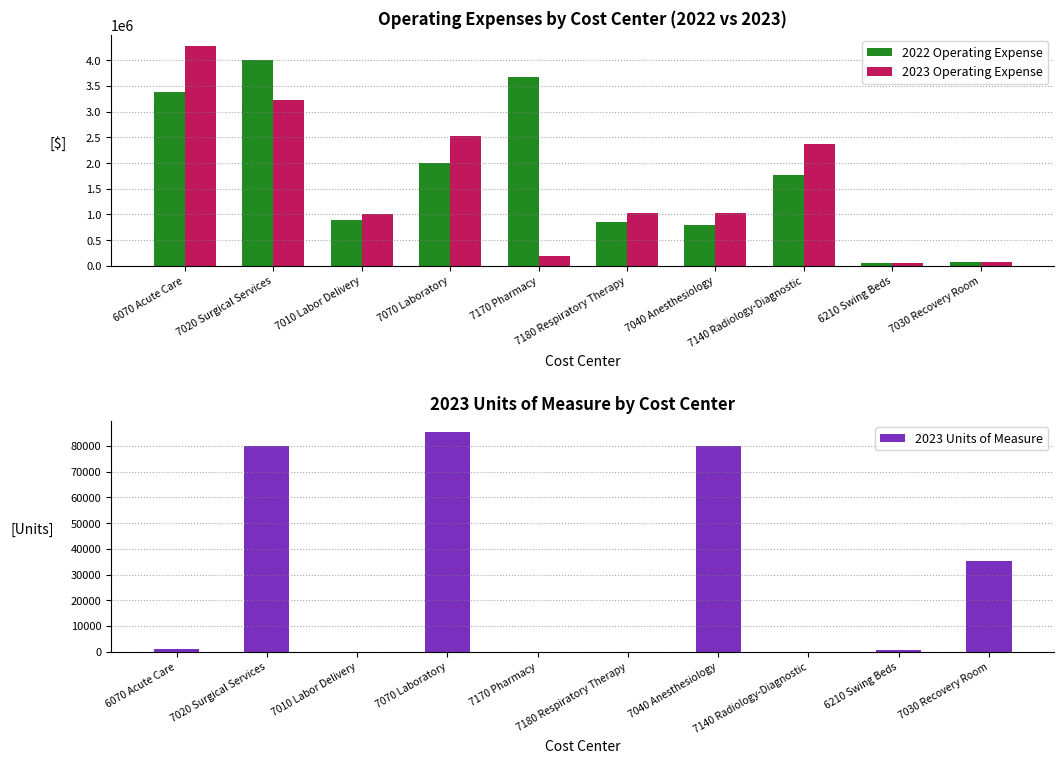

Which series changed the most between 7070 Laboratory and 7140 Radiology-Diagnostic?

2022 Operating Expense